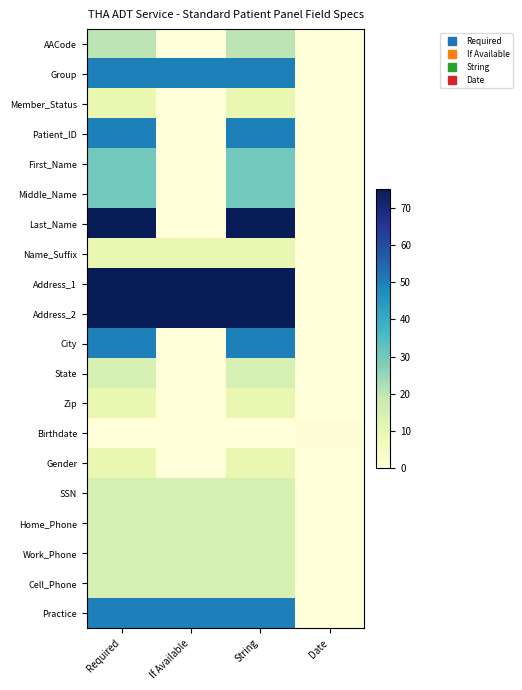

Reading left to right, what are all the values shown in this chart?

AACode: Required=20	If Available=0	String=20	Date=0
Group: Required=50	If Available=50	String=50	Date=0
Member_Status: Required=10	If Available=0	String=10	Date=0
Patient_ID: Required=50	If Available=0	String=50	Date=0
First_Name: Required=30	If Available=0	String=30	Date=0
Middle_Name: Required=30	If Available=0	String=30	Date=0
Last_Name: Required=75	If Available=0	String=75	Date=0
Name_Suffix: Required=10	If Available=10	String=10	Date=0
Address_1: Required=75	If Available=75	String=75	Date=0
Address_2: Required=75	If Available=75	String=75	Date=0
City: Required=50	If Available=0	String=50	Date=0
State: Required=15	If Available=0	String=15	Date=0
Zip: Required=10	If Available=0	String=10	Date=0
Birthdate: Required=0	If Available=0	String=0	Date=1
Gender: Required=10	If Available=0	String=10	Date=0
SSN: Required=15	If Available=15	String=15	Date=0
Home_Phone: Required=15	If Available=15	String=15	Date=0
Work_Phone: Required=15	If Available=15	String=15	Date=0
Cell_Phone: Required=15	If Available=15	String=15	Date=0
Practice: Required=50	If Available=50	String=50	Date=0